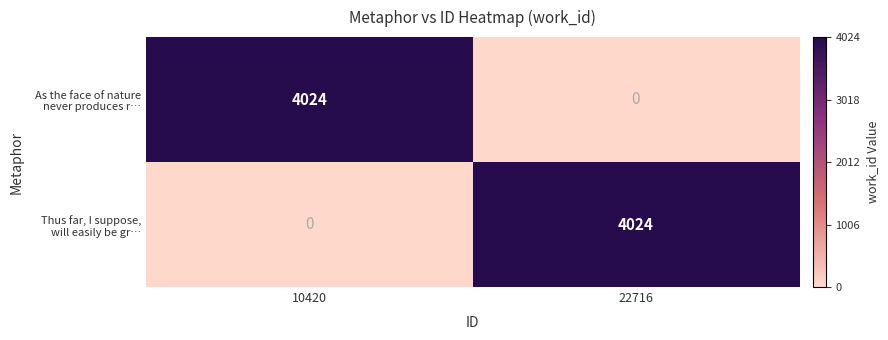

What is the total value across all series at 10420?

4024